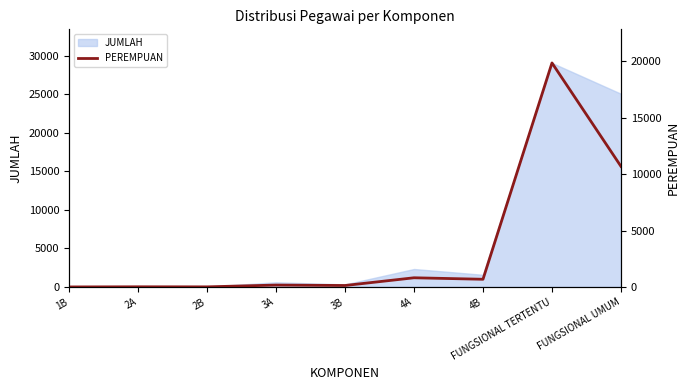

Which category has the highest value in the JUMLAH series?

FUNGSIONAL TERTENTU